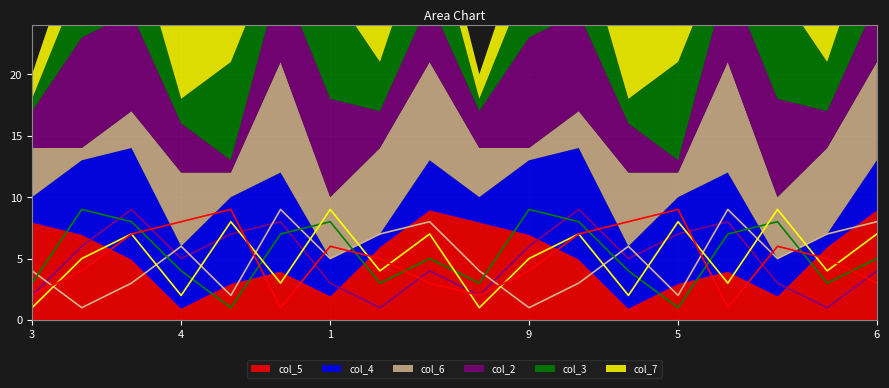

How many values in the col_4 series exceed 5?

8